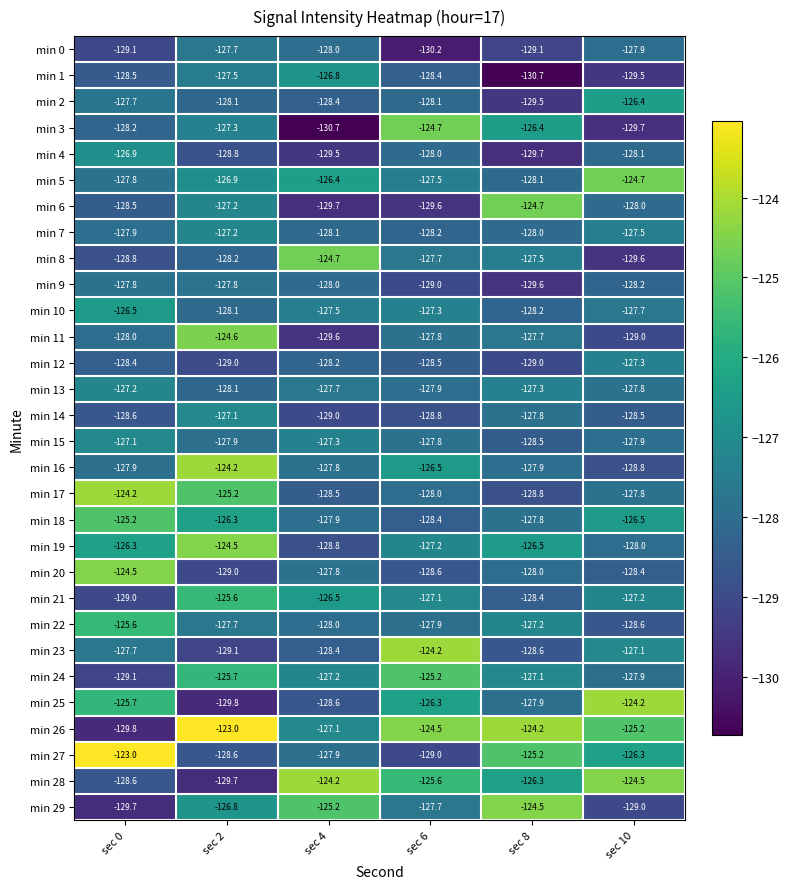

The value of min 1 at sec 2 is -209.3. True or false?

False